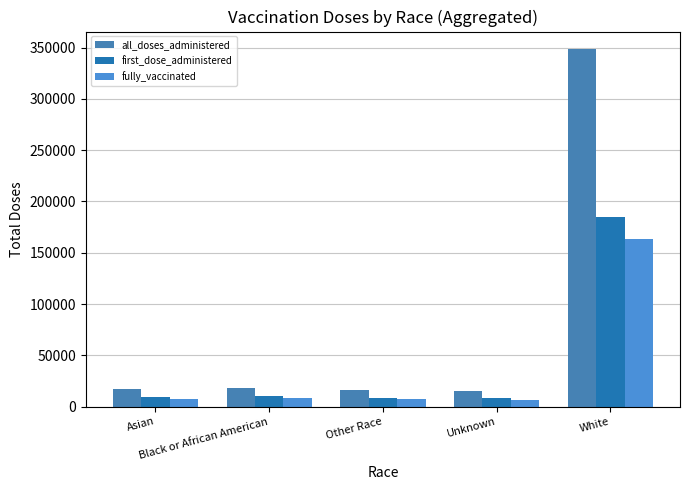

Is the value of all_doses_administered at Unknown greater than the value of first_dose_administered at Black or African American?

Yes